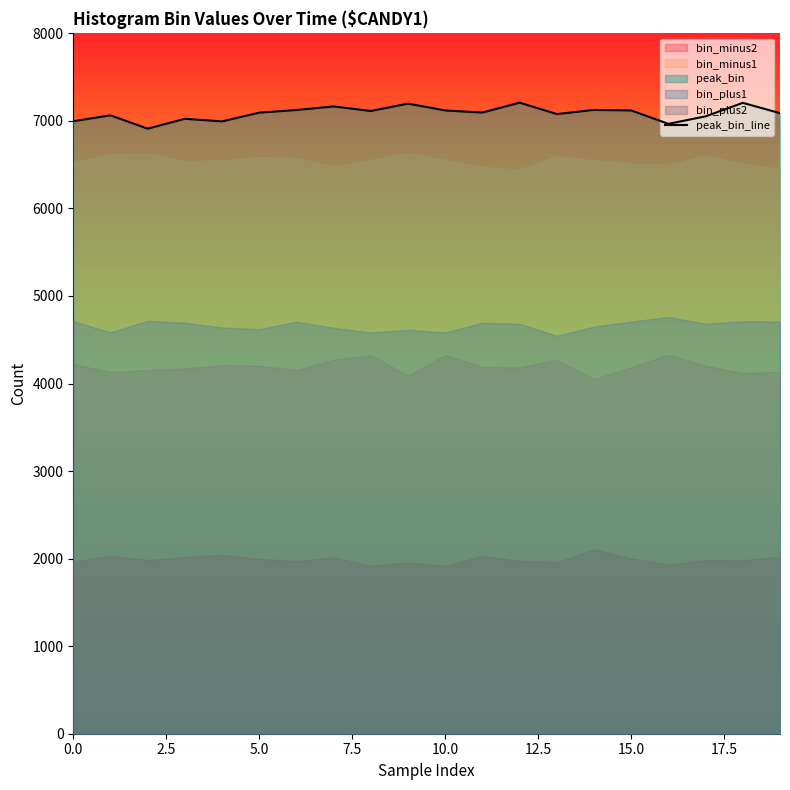

How many interior local valleys (lower than both neighbors) does the data have?

6